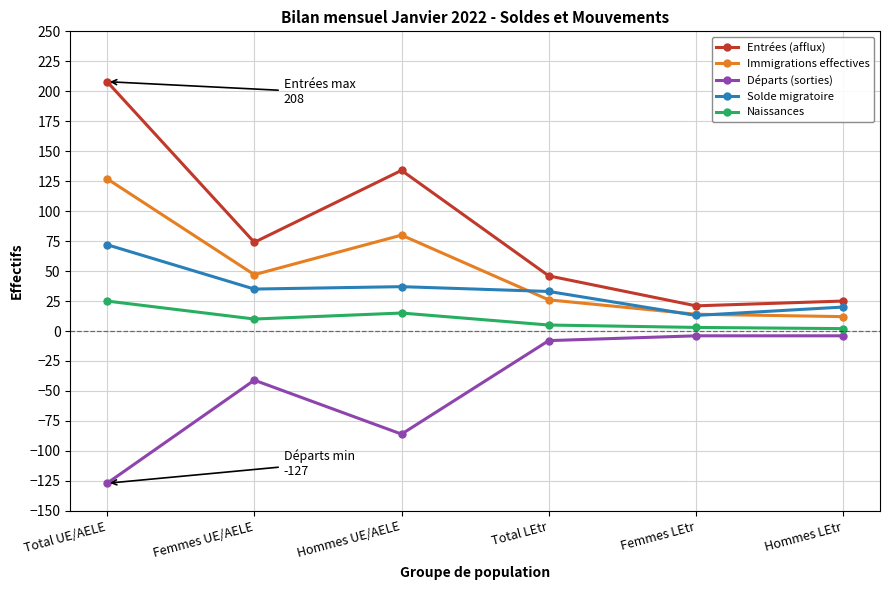

What is the spread (max minus min) of values at Total LEtr?

54